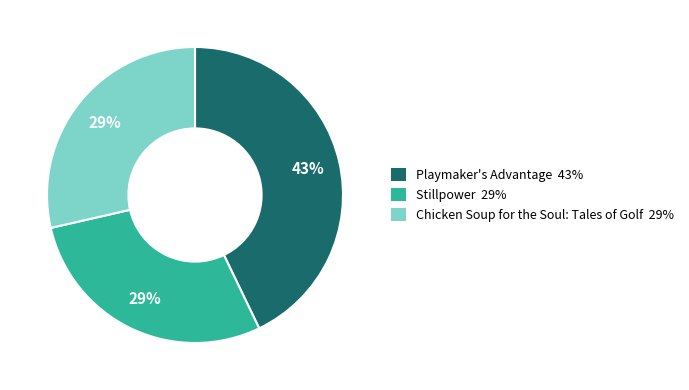

The Stillpower slice represents 29% of the pie. True or false?

True